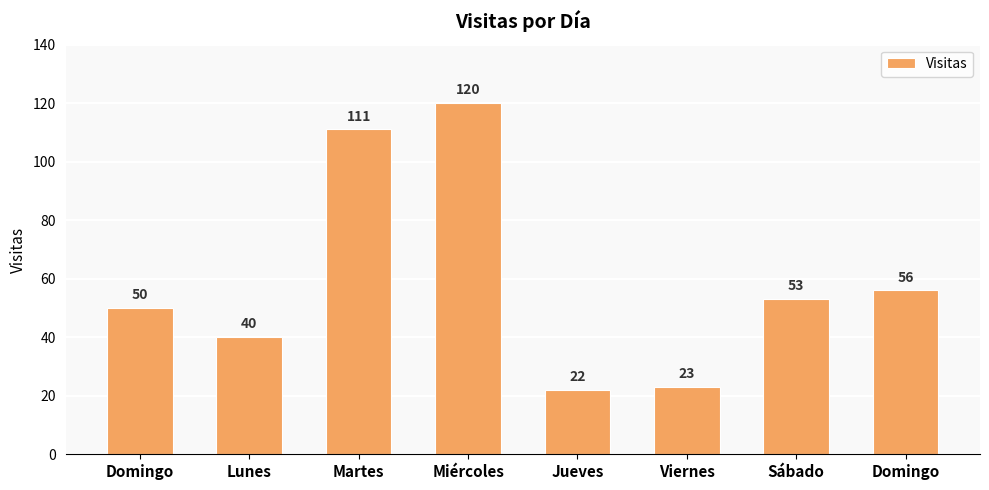

Are the bars horizontal?

No